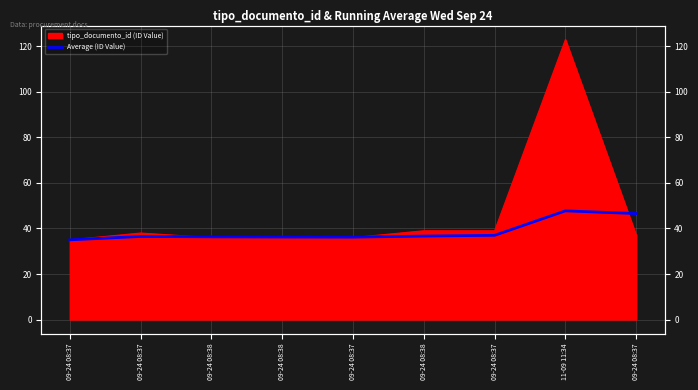

Reading left to right, what are all the values shown in this chart?

35.0	36.5	36.3	36.2	36.2	36.7	37.0	47.8	46.6